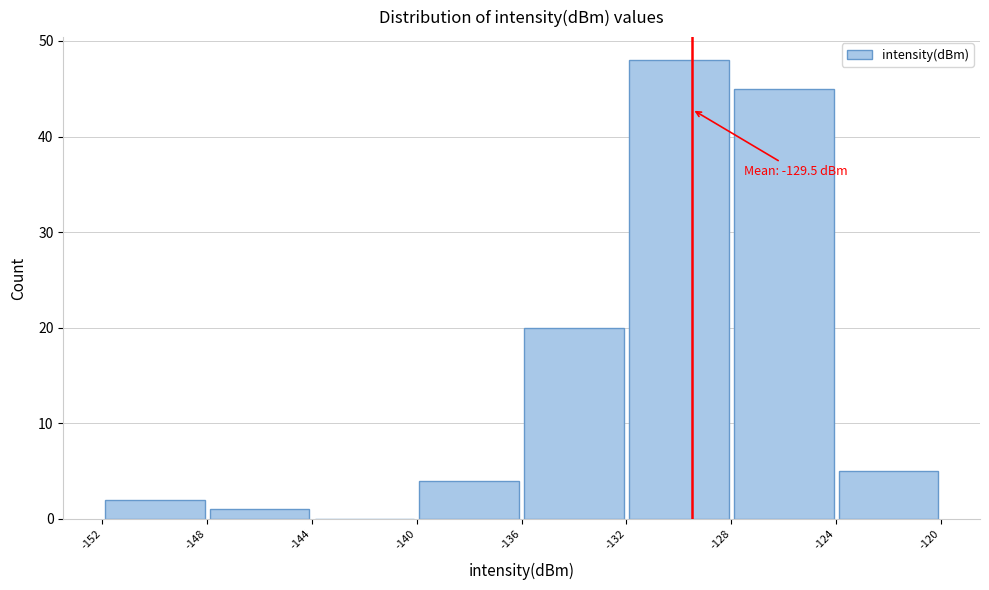

Which range on the x-axis has the tallest bar?

-132 to -128